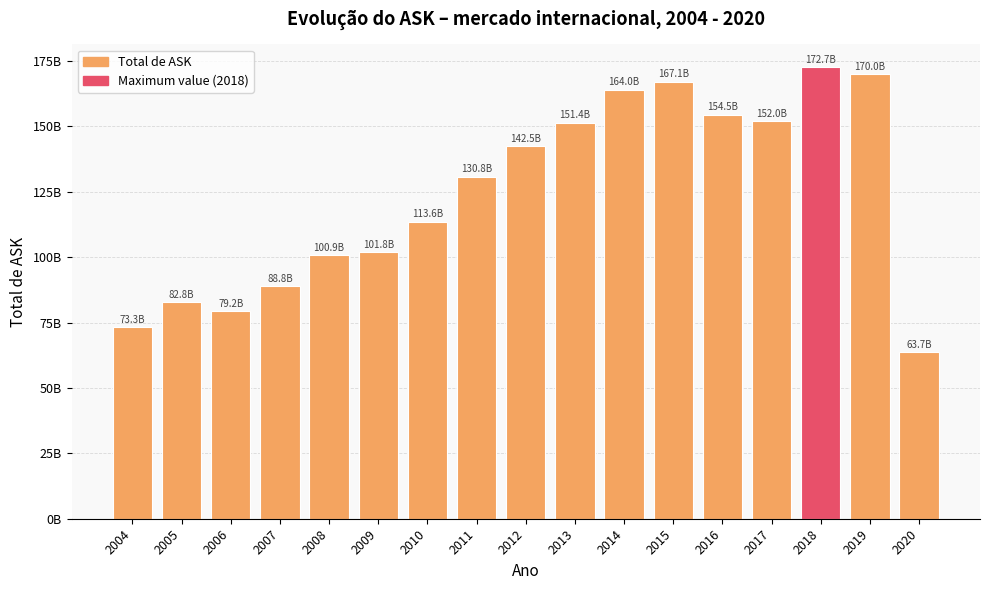

What is the greatest value displayed?

172655640607